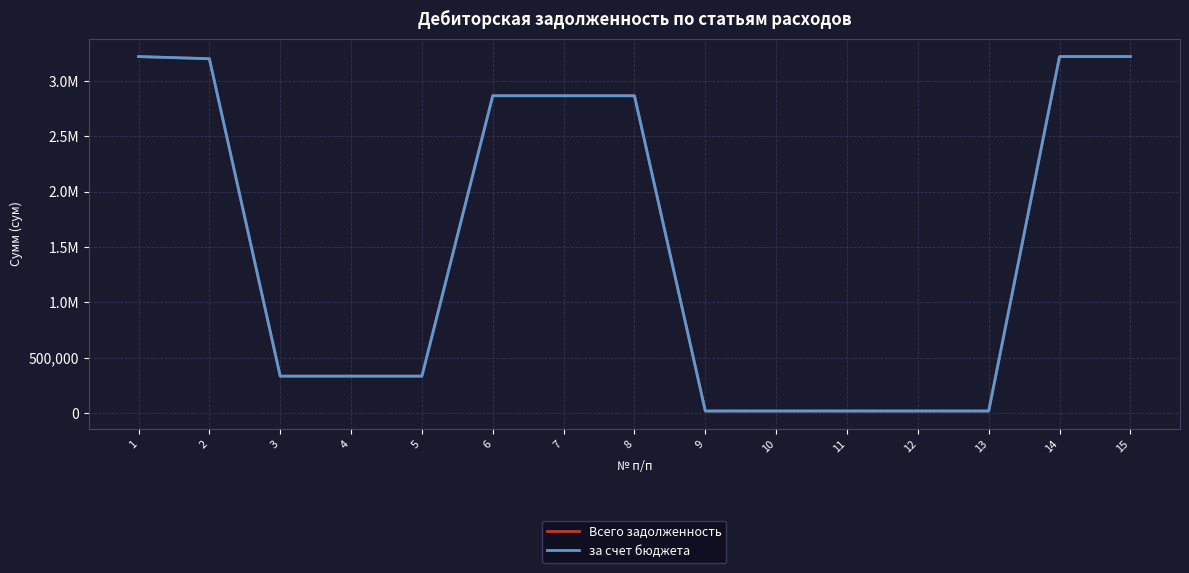

At which category does the chart reach its minimum across all series?

9